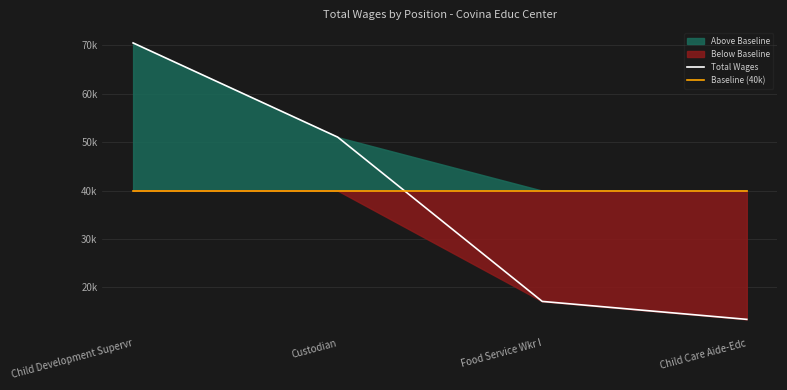

What is the lowest value of the Baseline (40k) series?

40000